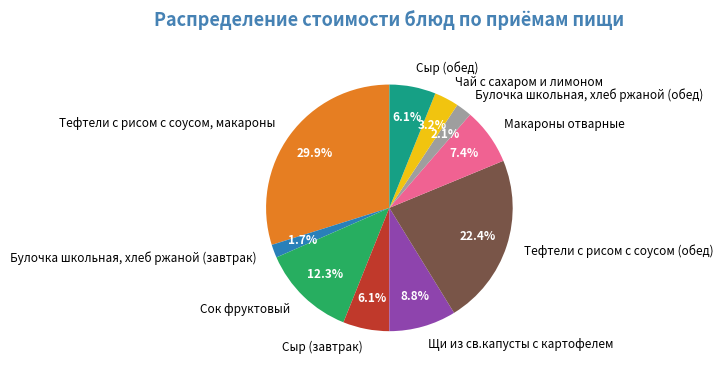

Count the number of slices in the pie.

10